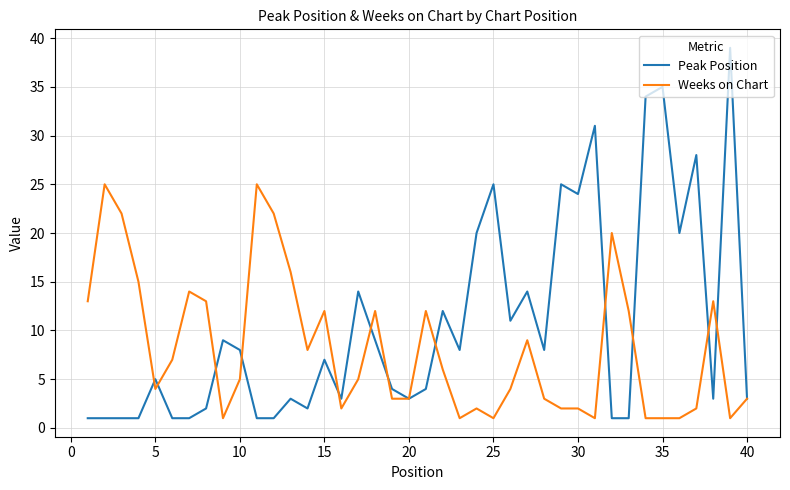

Which series has the largest range (max minus min)?

Peak Position